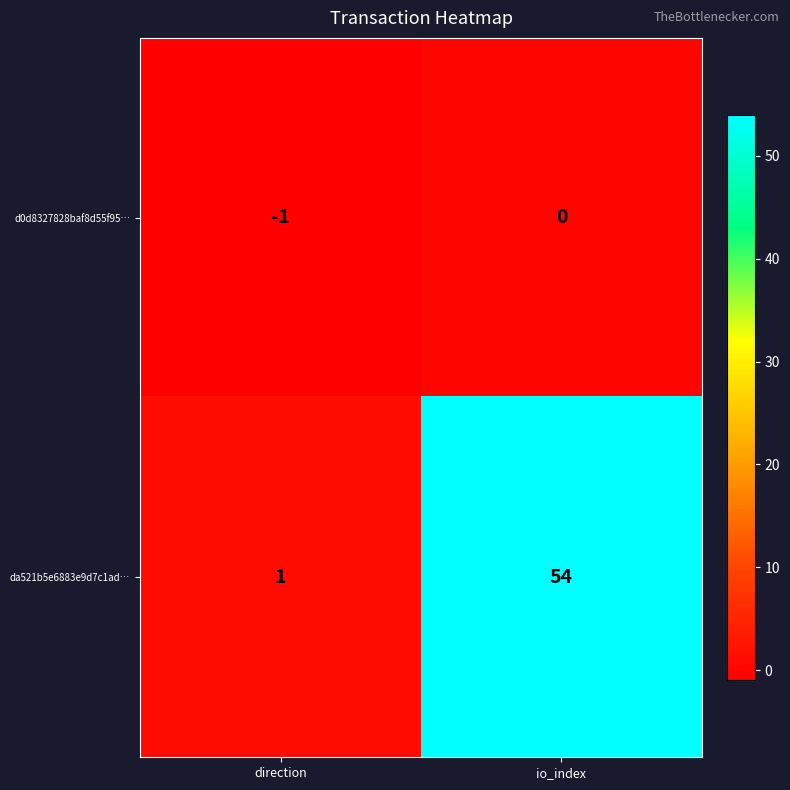

At which category does the chart reach its peak across all series?

io_index